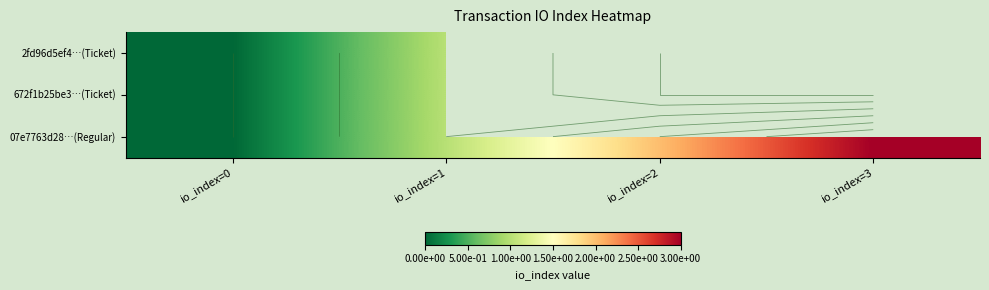

At how many categories does at least one series exceed 2?

1